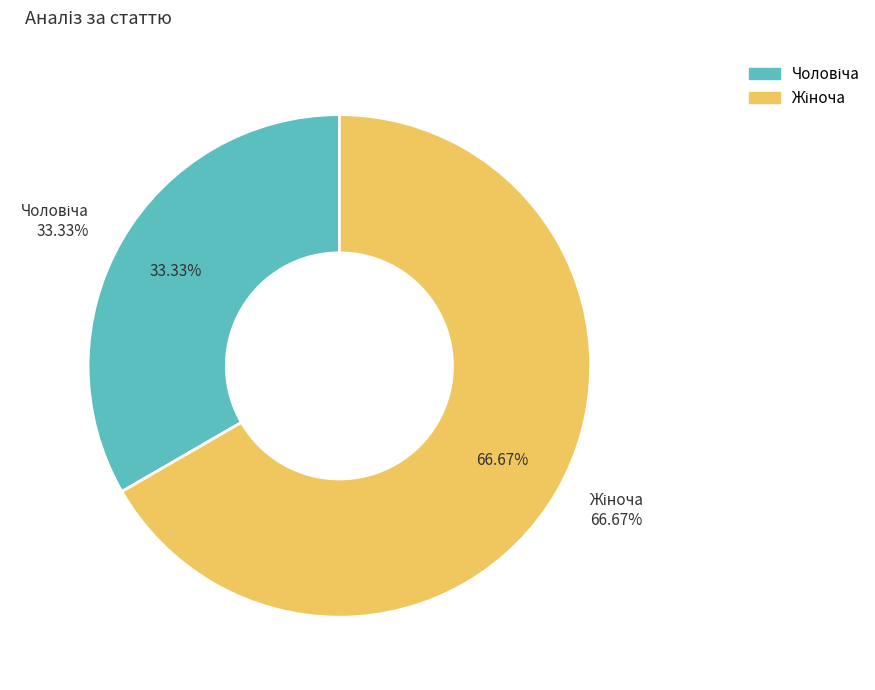

What is the change in value from Чоловіча to Жіноча?

+1